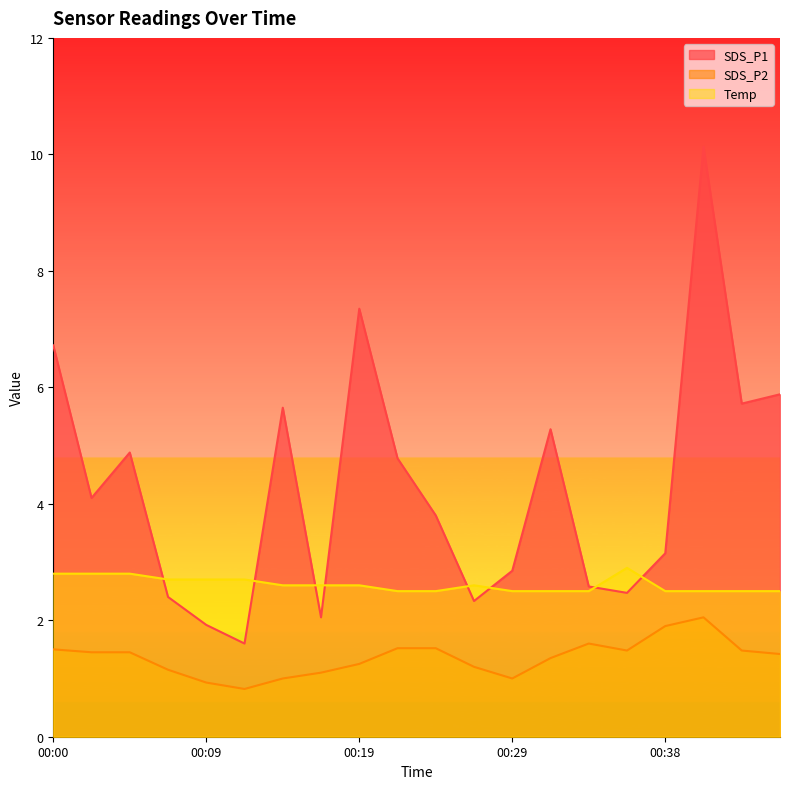

How many interior local peaks does the SDS_P2 series have?

2